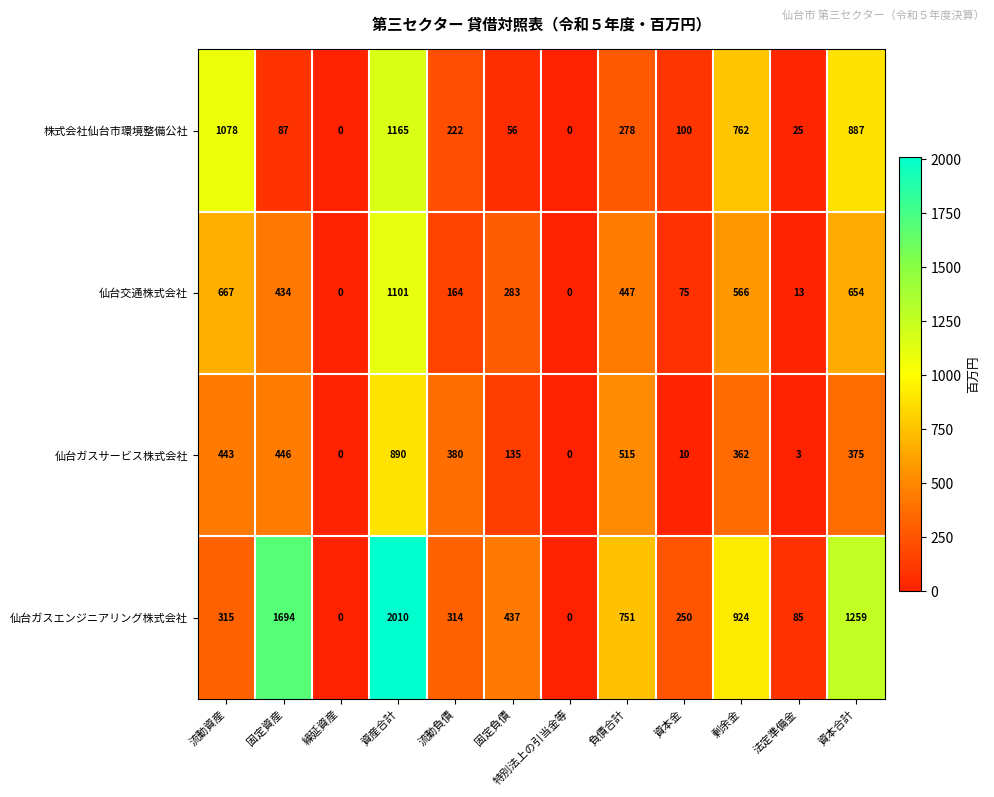

At which label is 仙台ガスエンジニアリング株式会社 closest to 1005?

剰余金